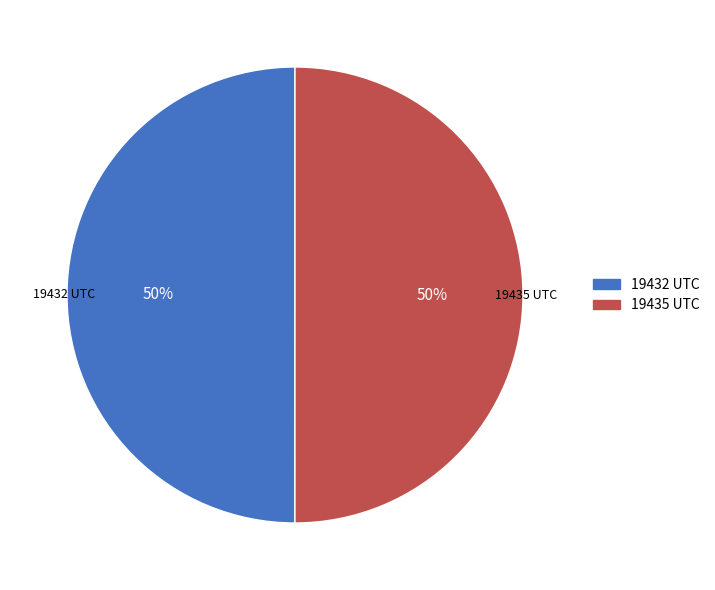

To the nearest percent, what is the average slice percentage?

50%